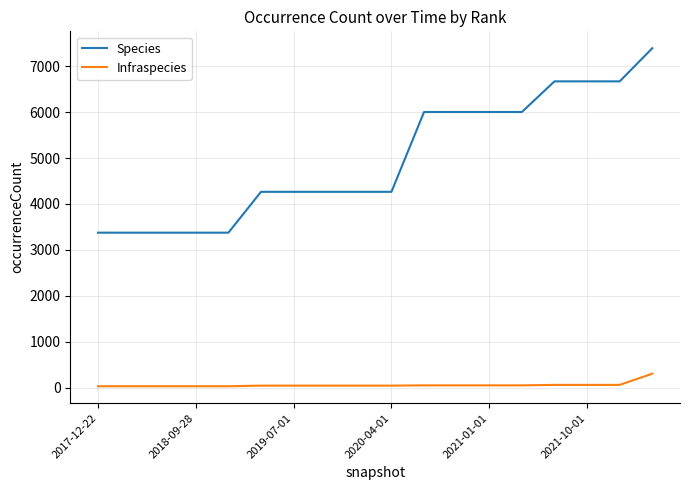

Which series has the largest total across all categories?

Species